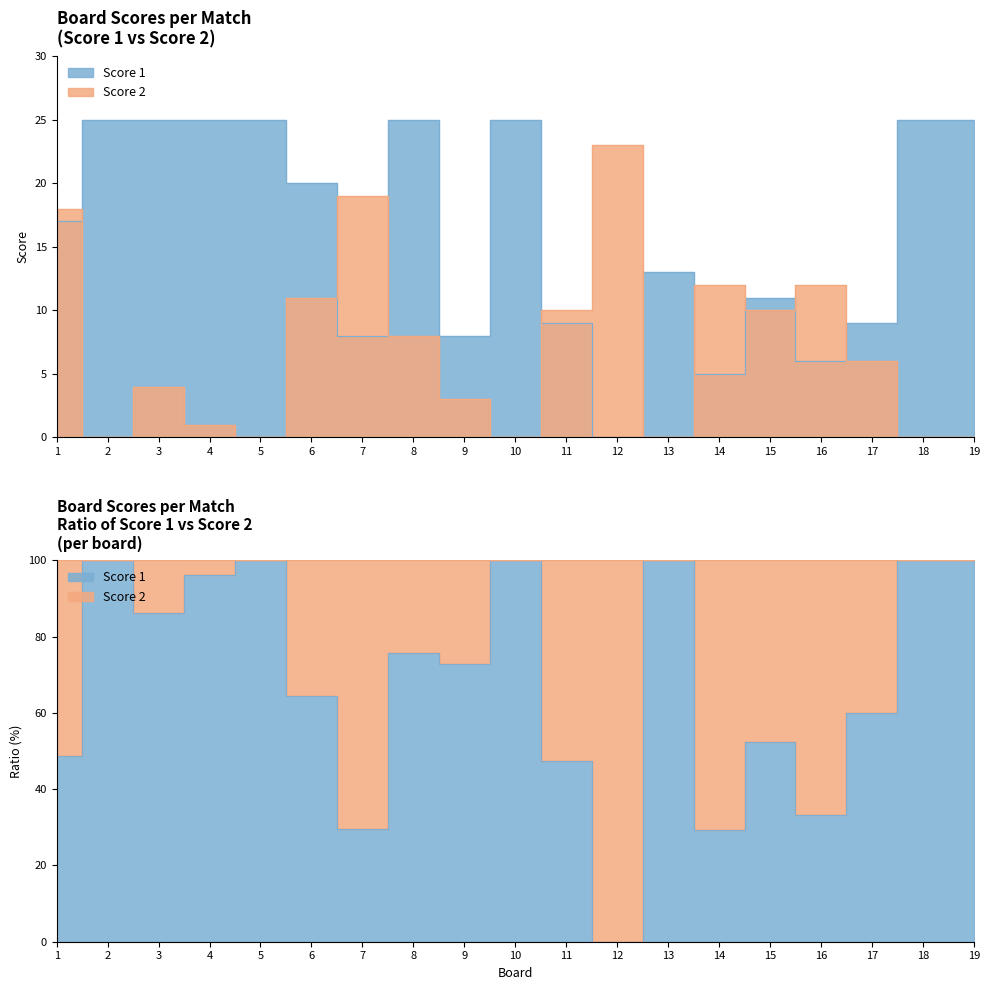

How many data points in Score 1 are less than 17?

9